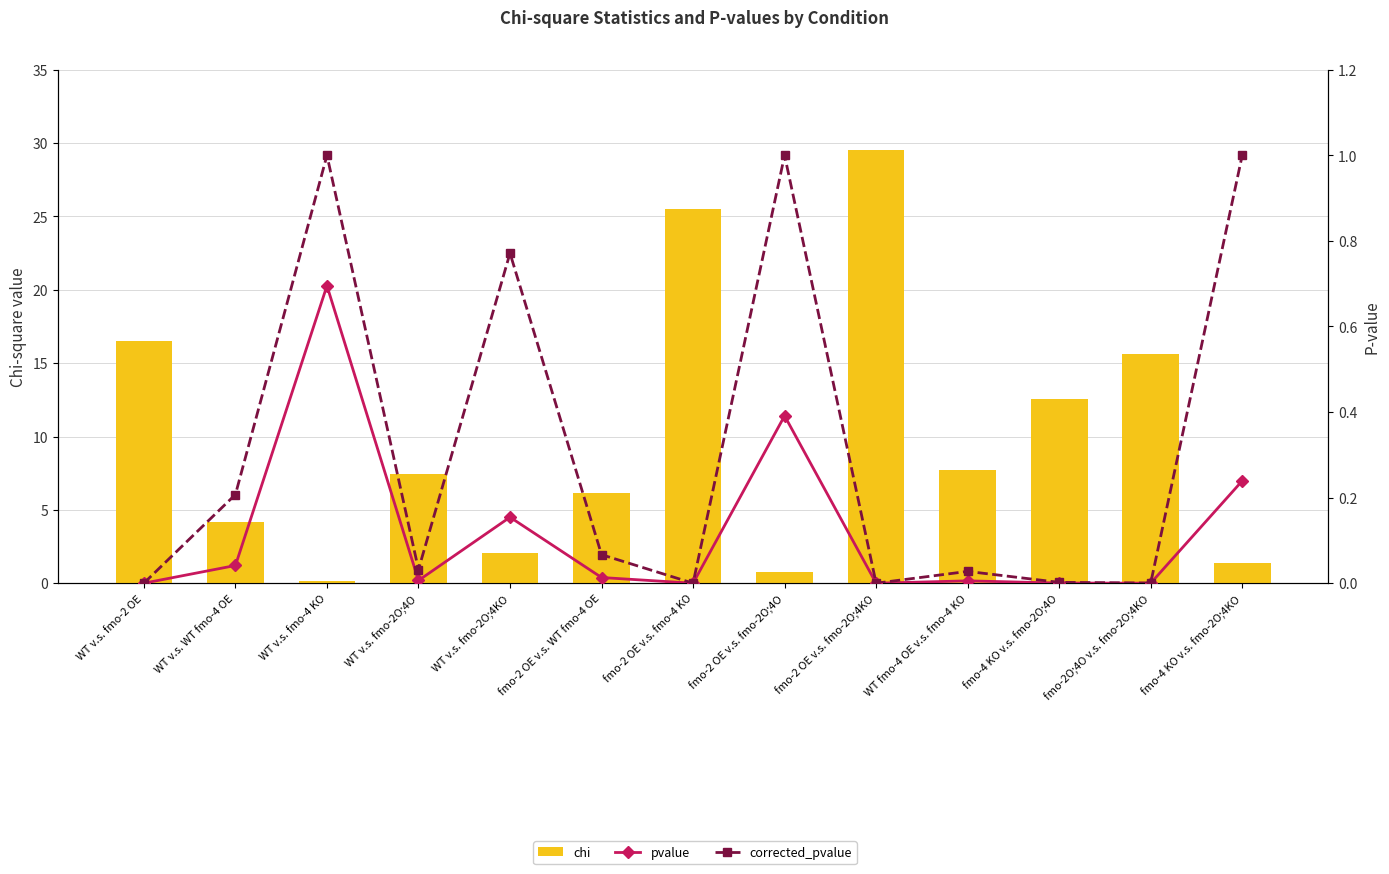

Read the chi value at fmo-4 KO v.s. fmo-2O;4KO.

1.4